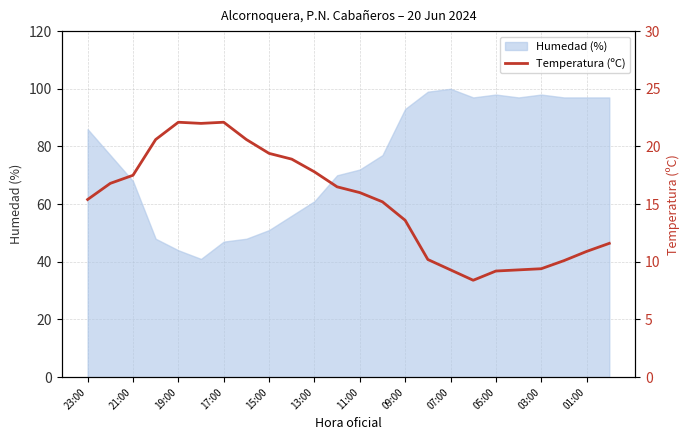

What is the highest value of the Humedad (%) series?

100